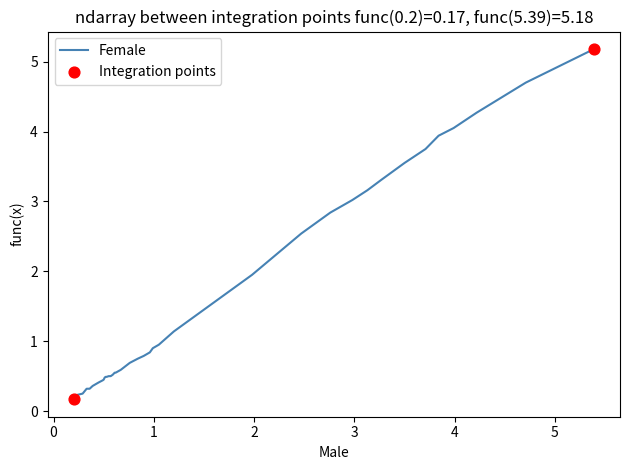

How many lines are shown in the chart?

1